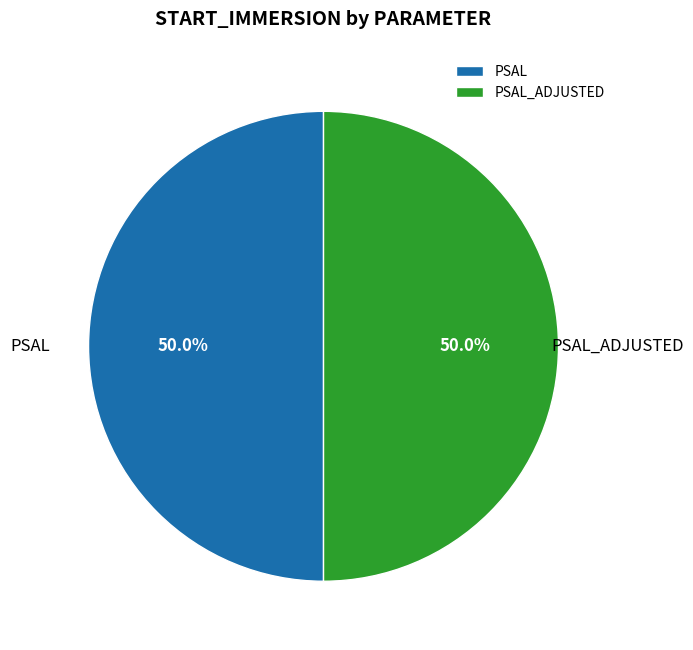

What percentage is NOT represented by PSAL?

50.0%